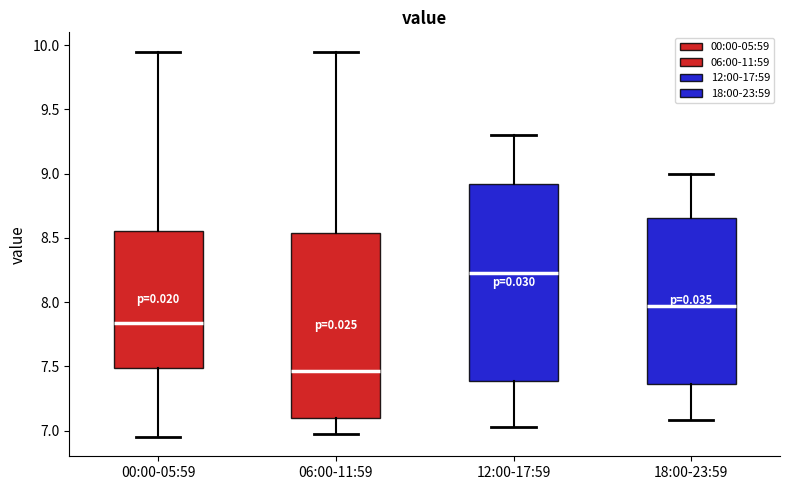

Reading left to right, read every box against the y-axis: the position of its median line, the range the box covers, and the ends of its whiskers. The values are not printed on the chart, so give them approximately, as read against the axis.

00:00-05:59: median 7.85, box 7.50 to 8.55, whiskers 6.95 to 9.95
06:00-11:59: median 7.45, box 7.10 to 8.55, whiskers 6.95 to 9.95
12:00-17:59: median 8.25, box 7.40 to 8.90, whiskers 7.05 to 9.30
18:00-23:59: median 7.95, box 7.35 to 8.65, whiskers 7.10 to 9.00